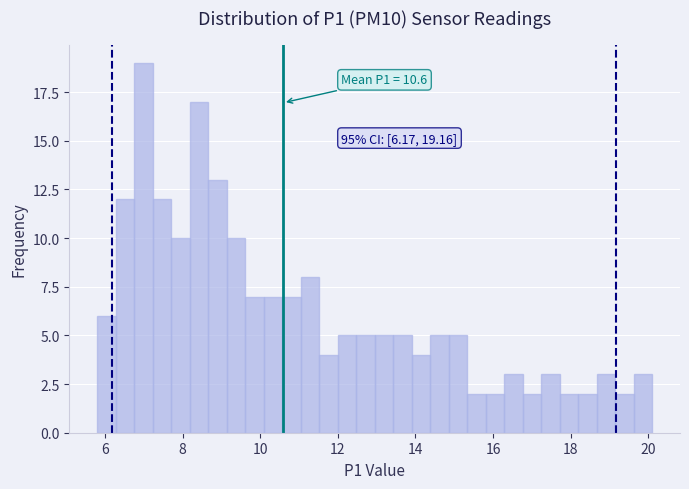

Around what value on the x-axis is the tallest bar? Give the approximate position of its centre, as read against the axis.

7.0